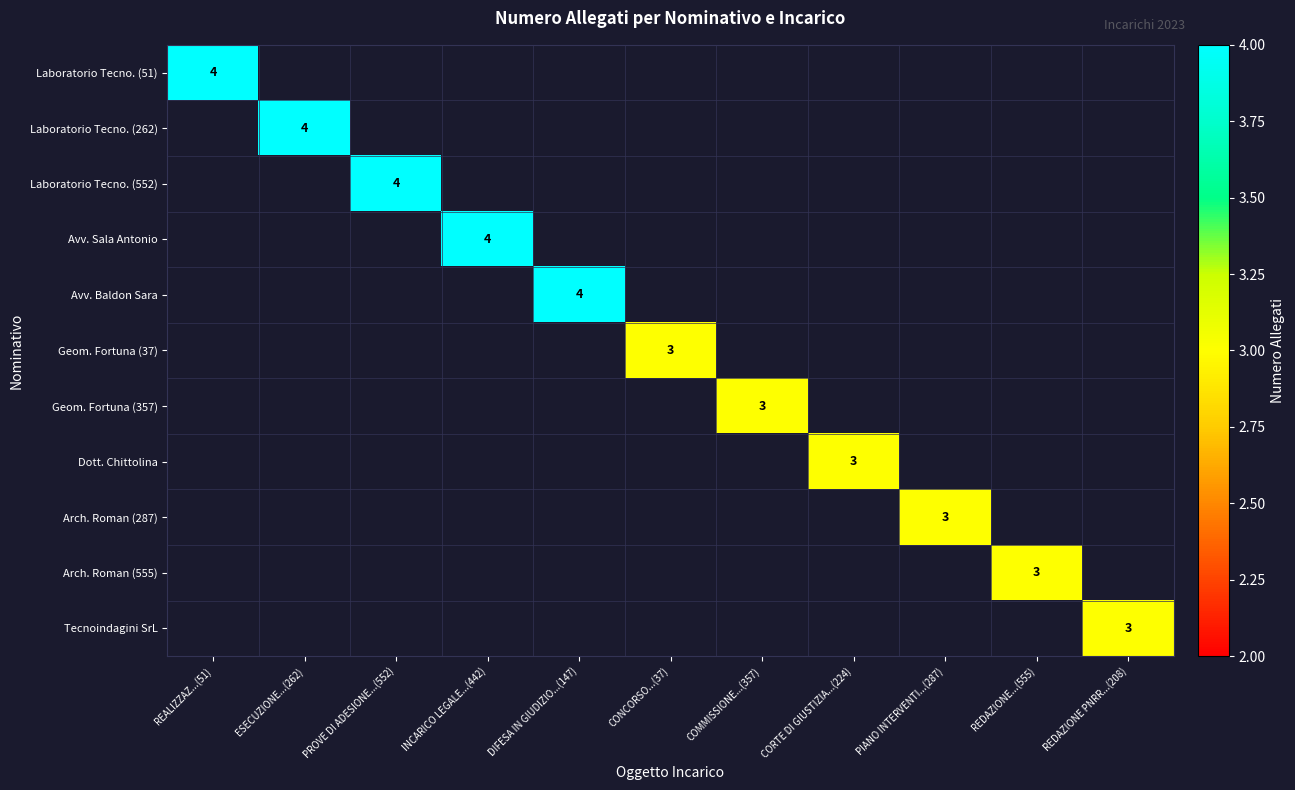

Is the value of Tecnoindagini SrL at INCARICO LEGALE...(442) greater than the value of Laboratorio Tecno. (552) at REALIZZAZ...(51)?

No